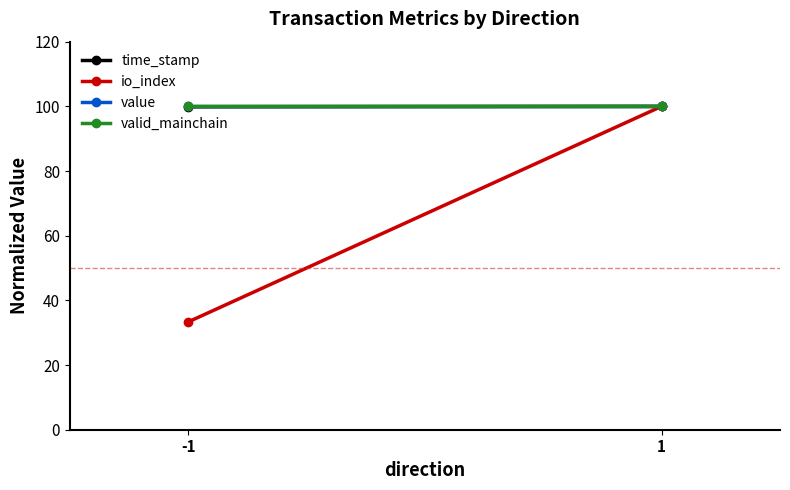

Reading right to left, extract all data points from this chart.

time_stamp: 1=100.0	-1=99.9
io_index: 1=100.0	-1=33.3
value: 1=100.0	-1=100.0
valid_mainchain: 1=100.0	-1=100.0